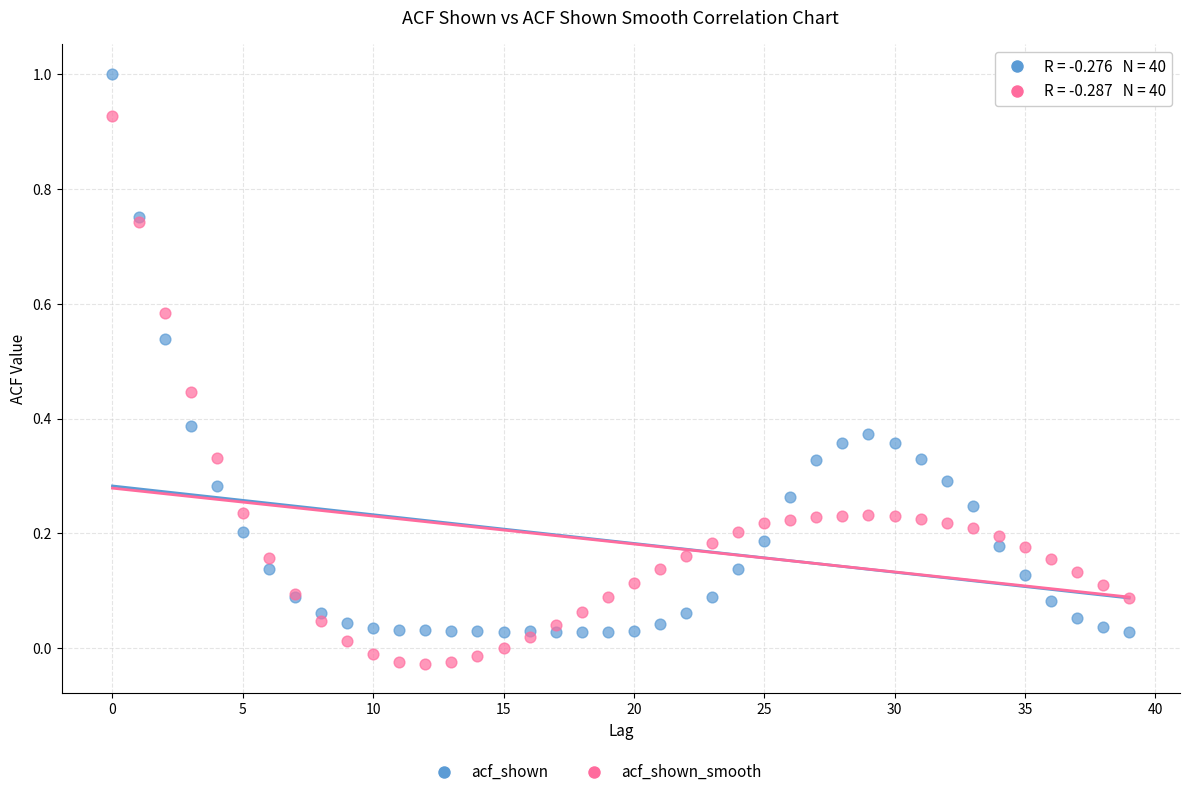

Which series has the widest spread of Y values?

acf_shown